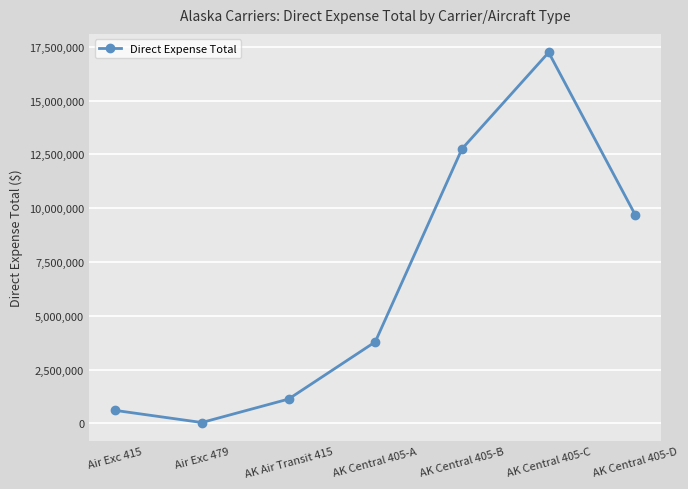

Is it true that the value at AK Central 405-D is 9674709?

True